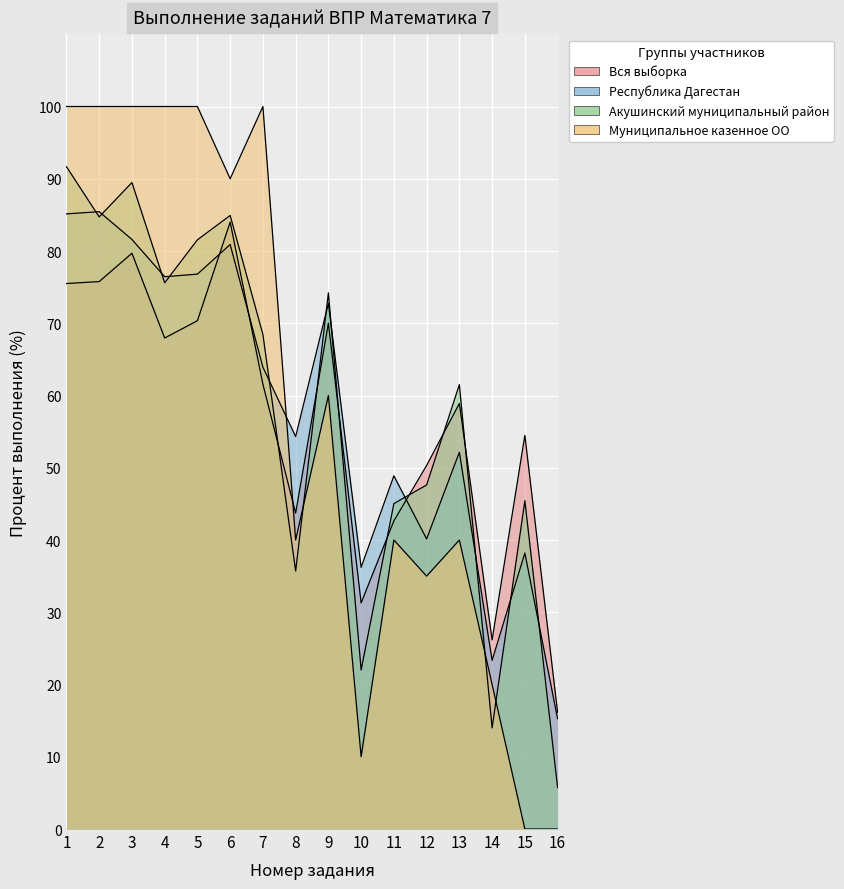

How many times do Республика Дагестан and Муниципальное казенное ОО cross each other?

1